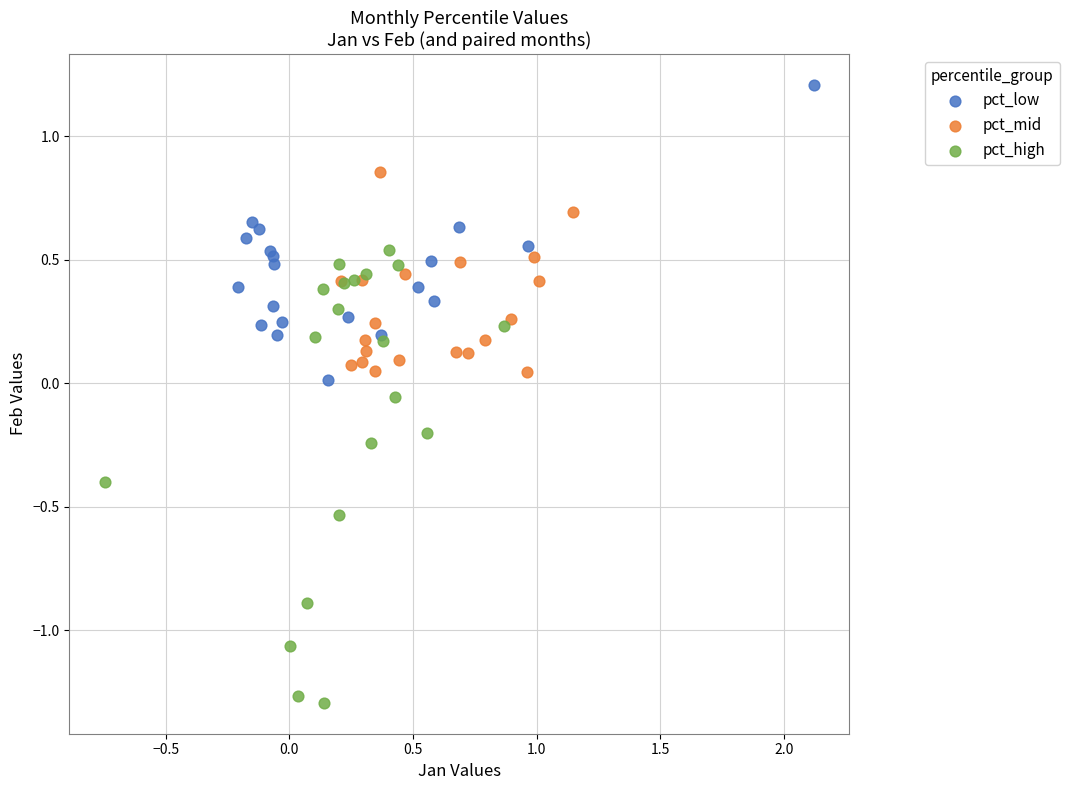

What are all the series names shown in the legend?

pct_low, pct_mid, pct_high